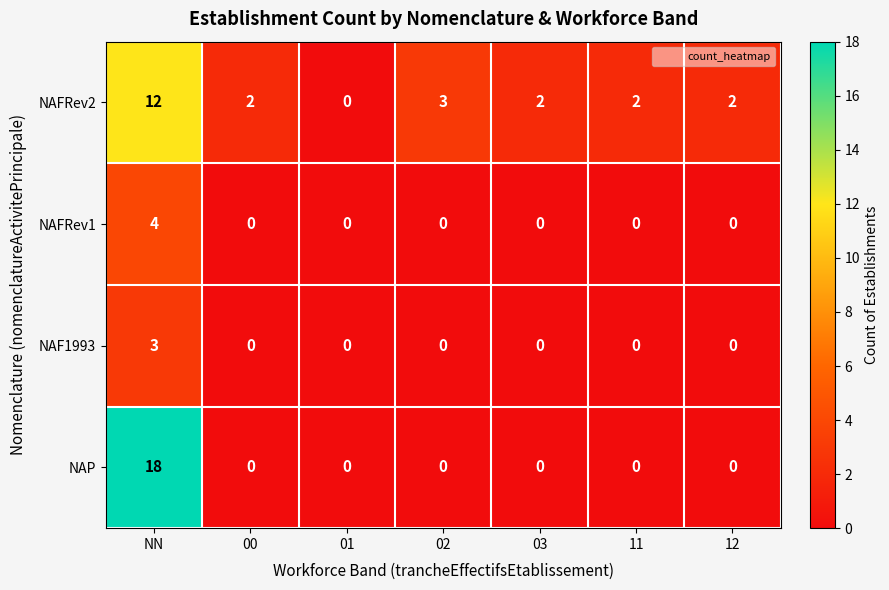

What is the spread (max minus min) of values at NN?

15